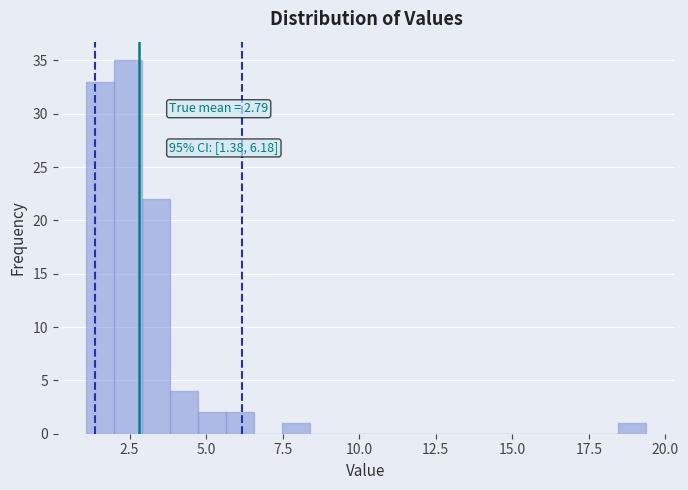

Around what value on the x-axis is the tallest bar? Give the approximate position of its centre, as read against the axis.

2.5